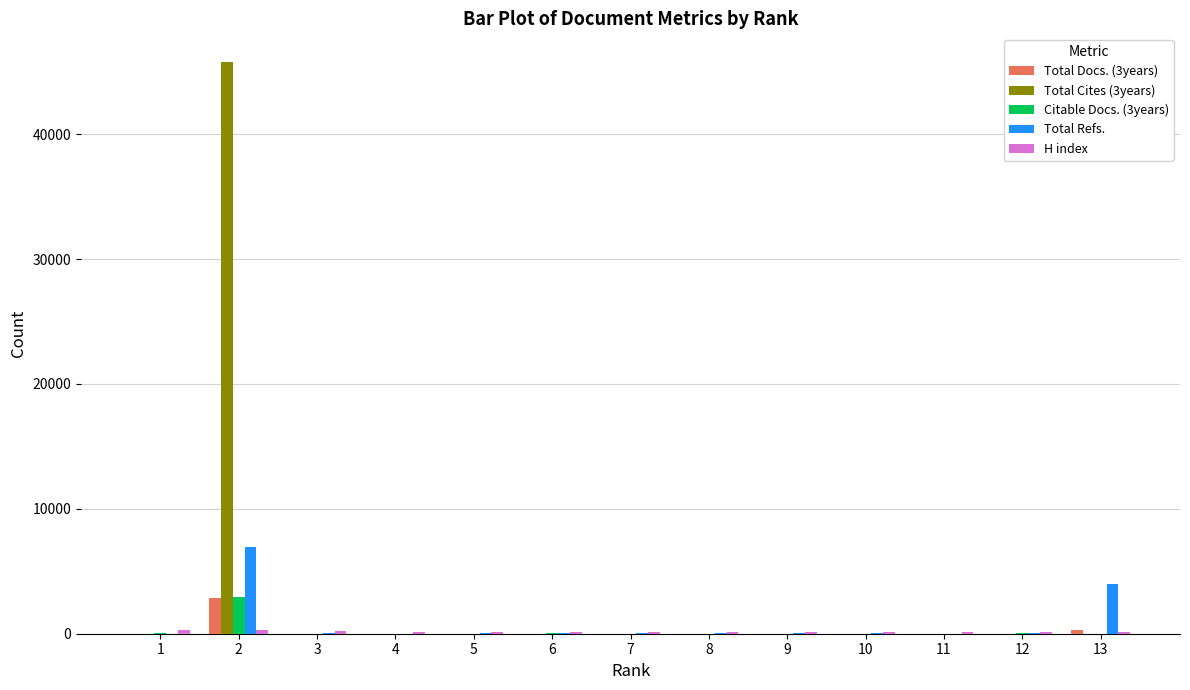

Which series changed the most between 5 and 13?

Total Refs.